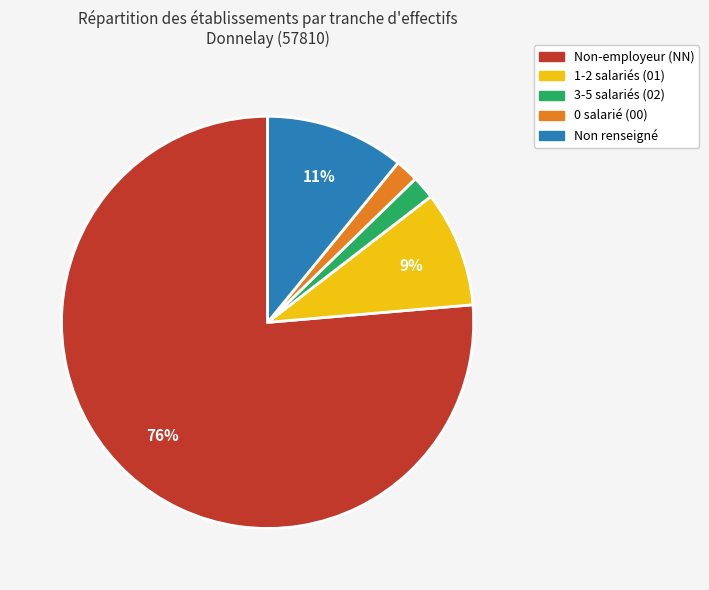

What percentage is the 0 salarié (00) slice, to the nearest percent?

2%